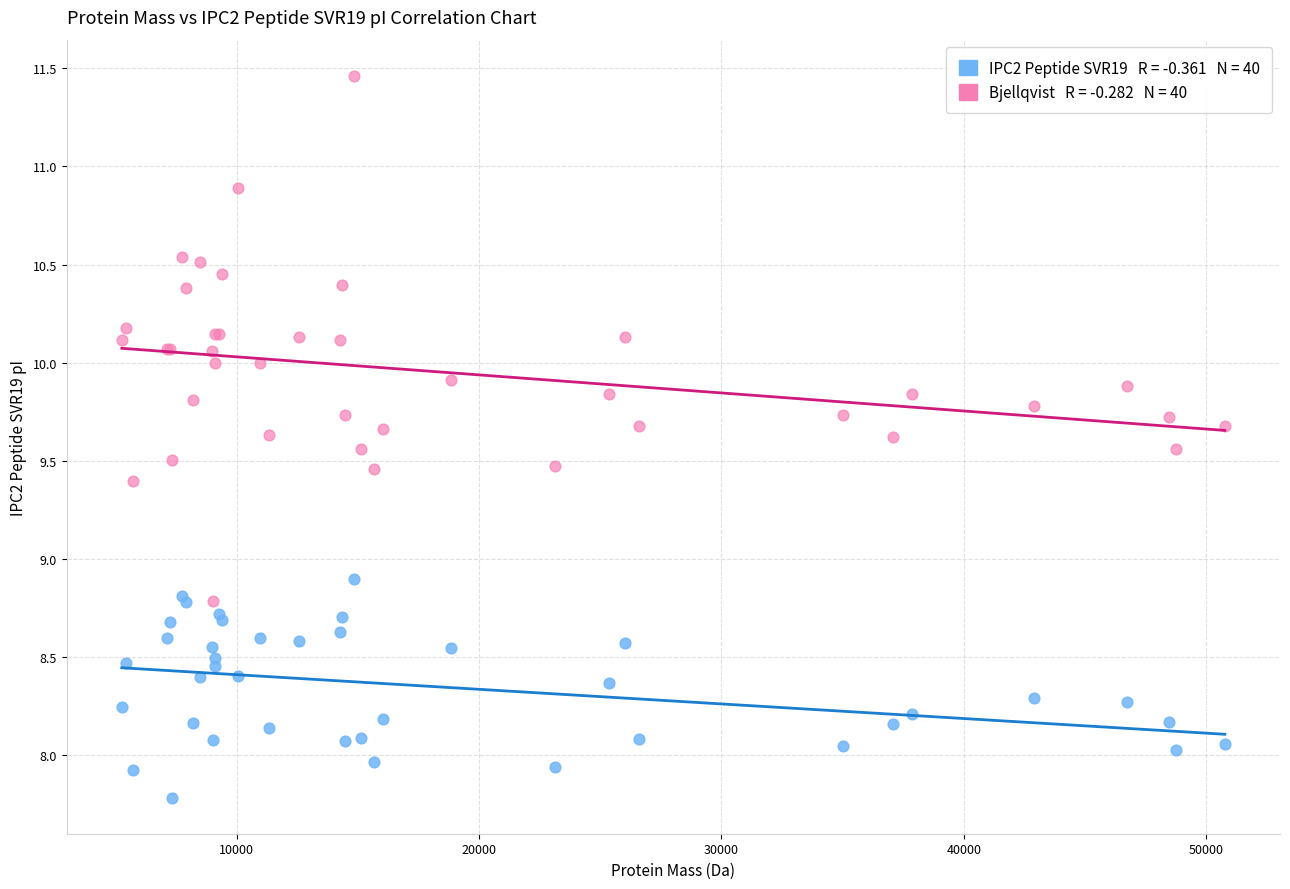

Across all series, what Y value is closest to 9?

8.9